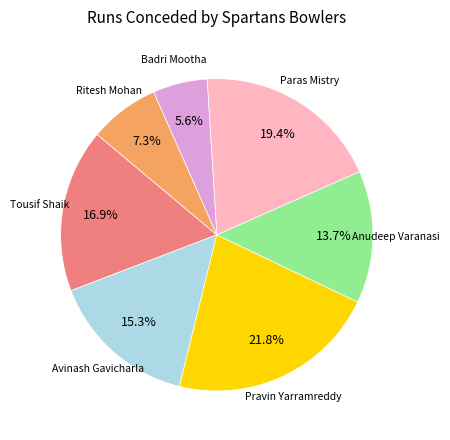

What is the total percentage of Avinash Gavicharla and Anudeep Varanasi?

29.0%